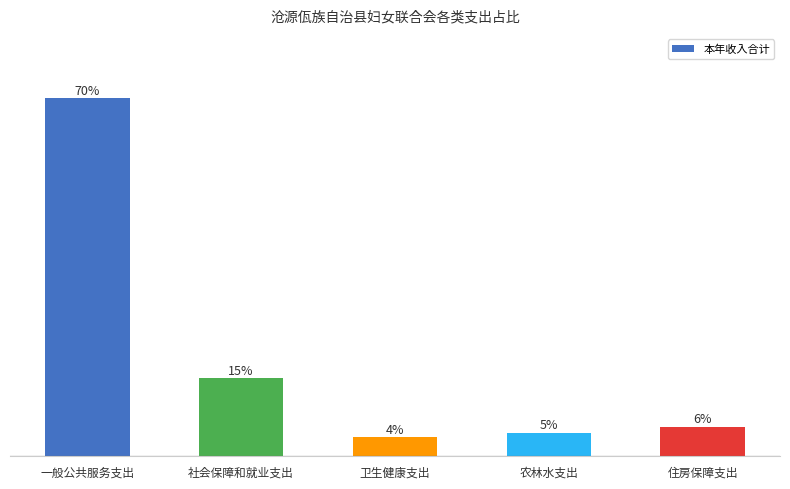

Reading left to right, transcribe all the data shown in this chart.

一般公共服务支出=0.7	社会保障和就业支出=0.2	卫生健康支出=0.0	农林水支出=0.0	住房保障支出=0.1